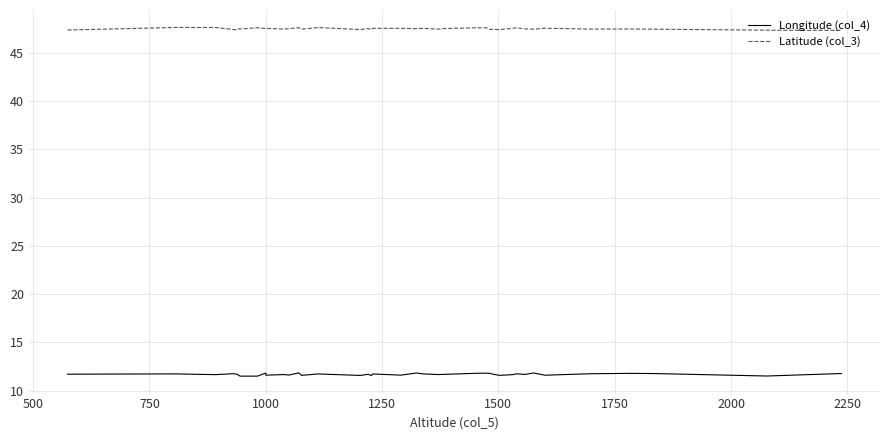

How many categories are shown in the chart?

40